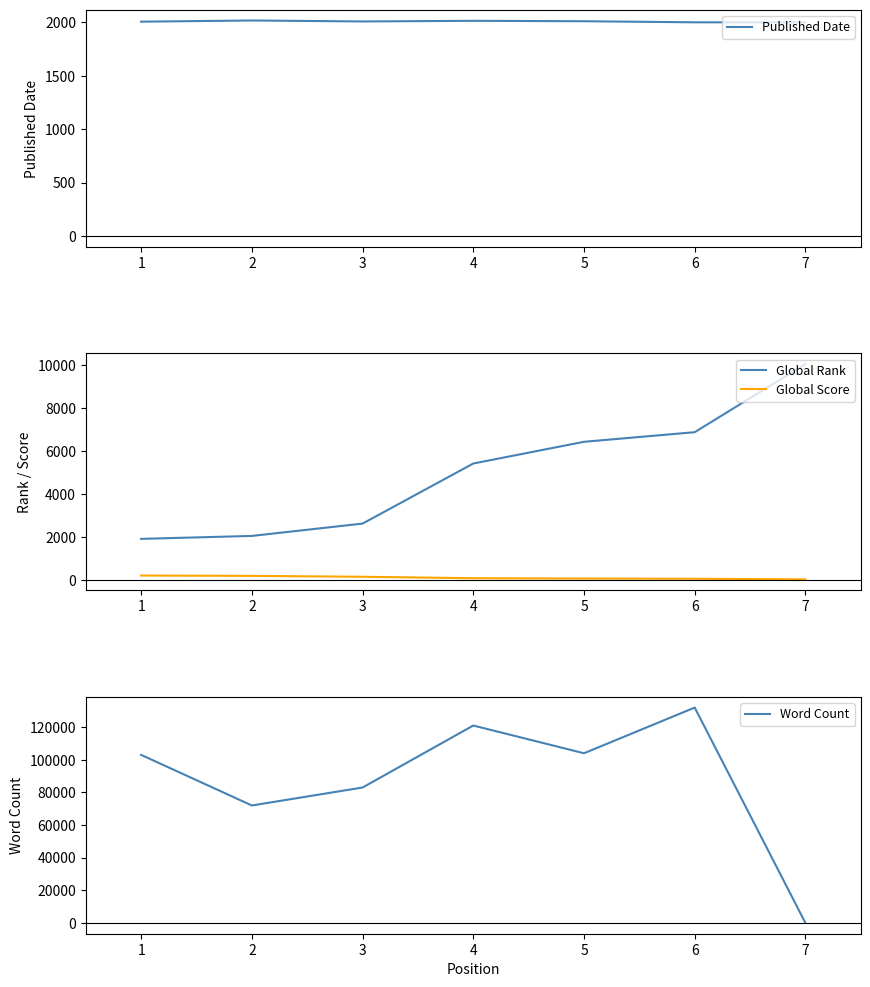

Reading left to right, what are all the values shown in this chart?

Published Date: 2007	2018	2009	2015	2011	2001	2000
Global Rank: 1910	2048	2623	5426	6439	6887	10067
Global Score: 200	184	142	75	59	50	19
Word Count: 103000	72000	83000	121000	104000	132000	0